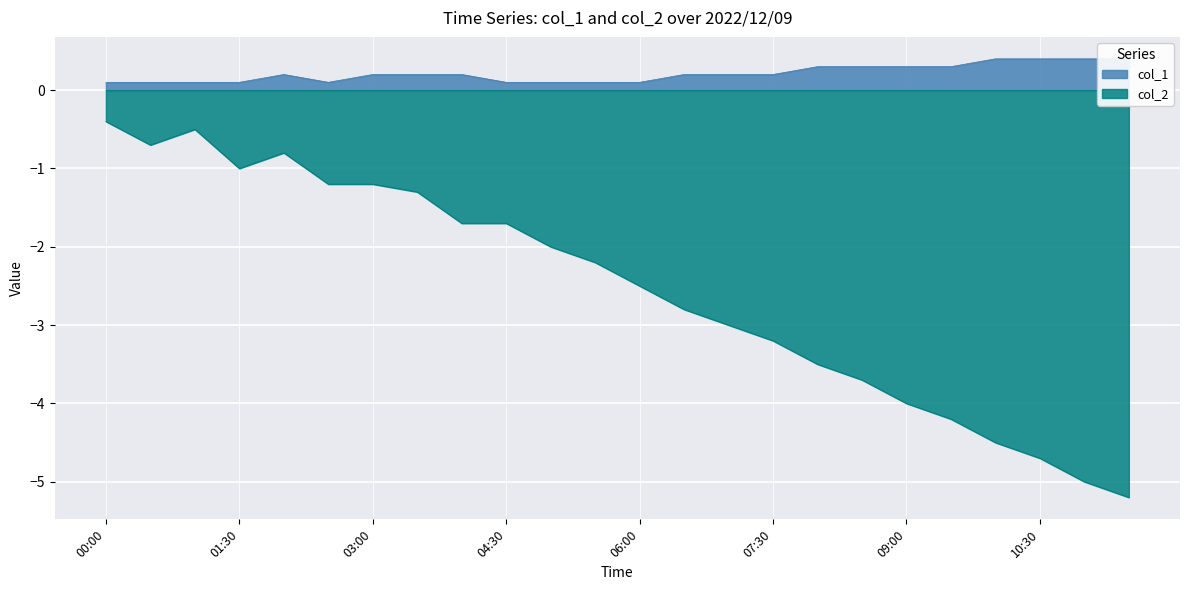

What is the greatest value displayed?

0.4